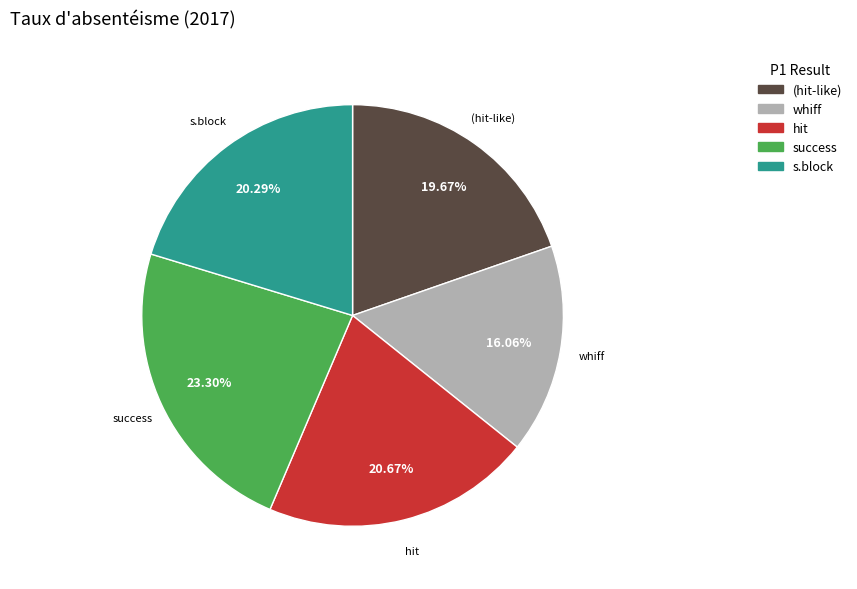

Does any single category account for the majority?

No